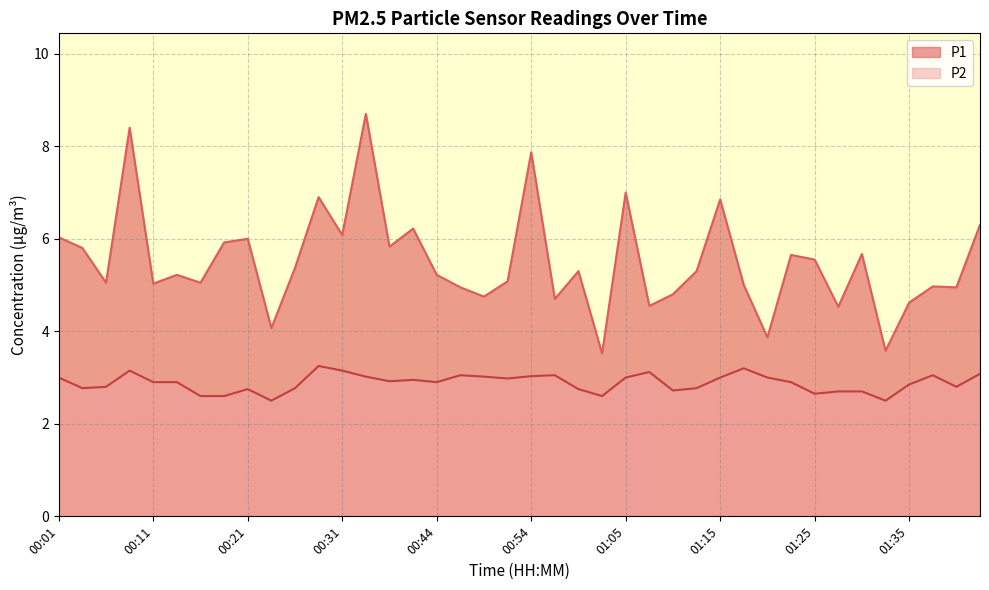

Reading left to right, transcribe all the data shown in this chart.

P1: 00:01=6.0	00:03=5.8	00:06=5.0	00:08=8.4	00:11=5.0	00:14=5.2	00:16=5.0	00:19=5.9	00:21=6.0	00:24=4.1	00:26=5.4	00:29=6.9	00:31=6.1	00:36=8.7	00:39=5.8	00:42=6.2	00:44=5.2	00:47=5.0	00:49=4.8	00:52=5.1	00:54=7.9	00:57=4.7	00:59=5.3	01:02=3.5	01:05=7.0	01:07=4.5	01:10=4.8	01:12=5.3	01:15=6.8	01:17=5.0	01:20=3.9	01:23=5.7	01:25=5.5	01:28=4.5	01:30=5.7	01:33=3.6	01:35=4.6	01:38=5.0	01:40=5.0	01:43=6.3
P2: 00:01=3.0	00:03=2.8	00:06=2.8	00:08=3.1	00:11=2.9	00:14=2.9	00:16=2.6	00:19=2.6	00:21=2.8	00:24=2.5	00:26=2.8	00:29=3.2	00:31=3.1	00:36=3.0	00:39=2.9	00:42=3.0	00:44=2.9	00:47=3.0	00:49=3.0	00:52=3.0	00:54=3.0	00:57=3.0	00:59=2.8	01:02=2.6	01:05=3.0	01:07=3.1	01:10=2.7	01:12=2.8	01:15=3.0	01:17=3.2	01:20=3.0	01:23=2.9	01:25=2.6	01:28=2.7	01:30=2.7	01:33=2.5	01:35=2.9	01:38=3.0	01:40=2.8	01:43=3.1